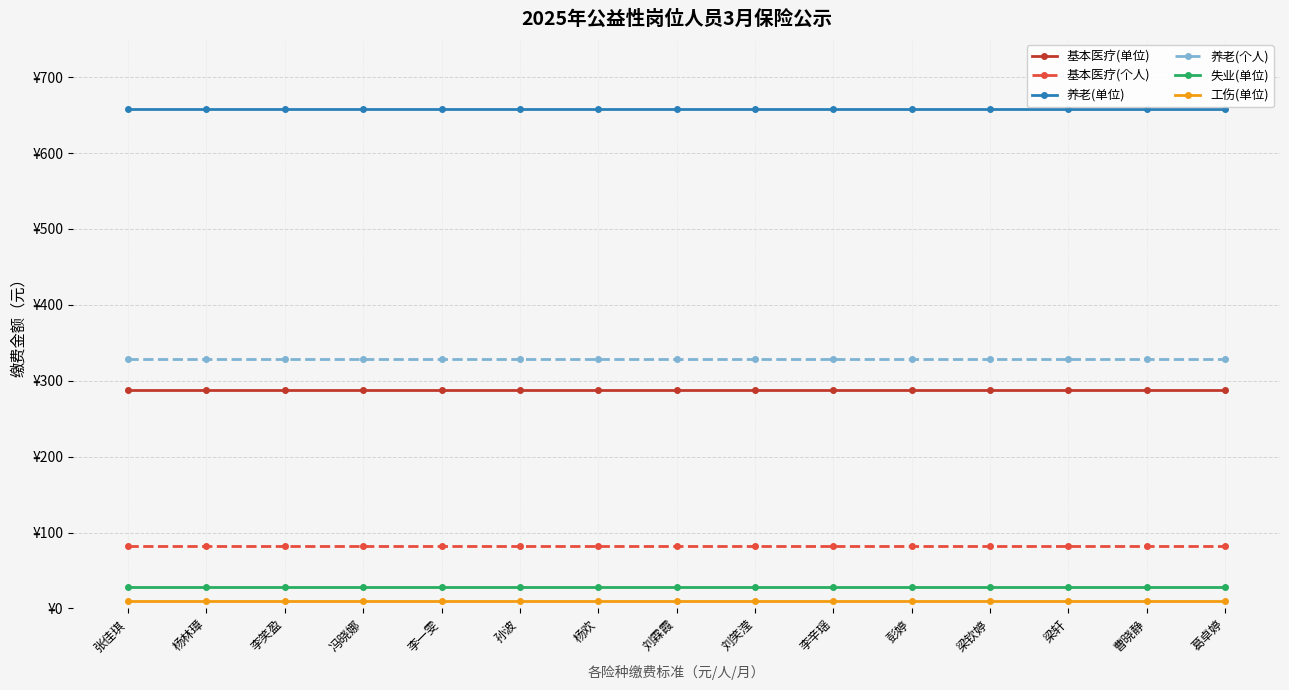

The value of 基本医疗(单位) at 李一雯 is 394.3. True or false?

False